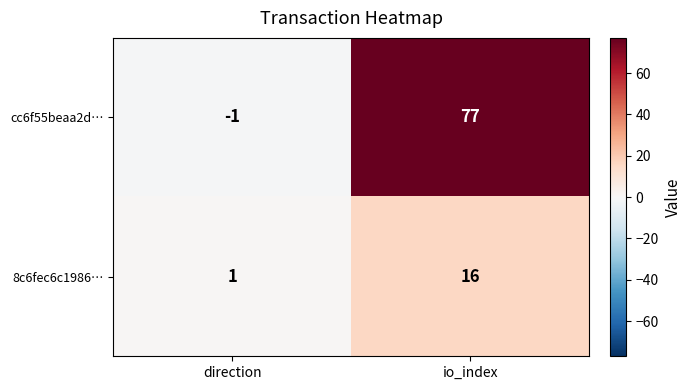

What is the maximum value shown in the chart?

77